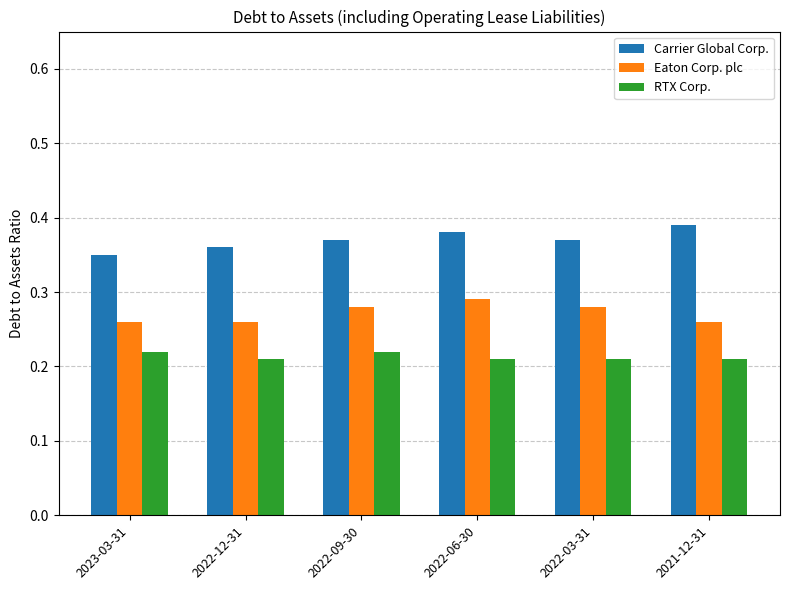

What is the label of the 3rd bar from the right?

2022-06-30